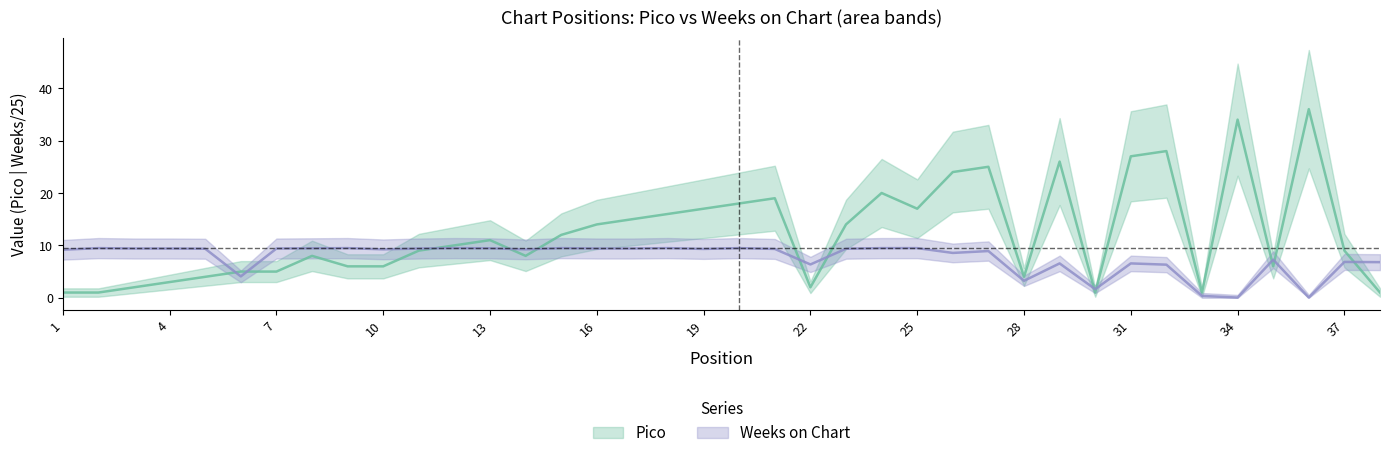

Which series has the largest range (max minus min)?

Pico